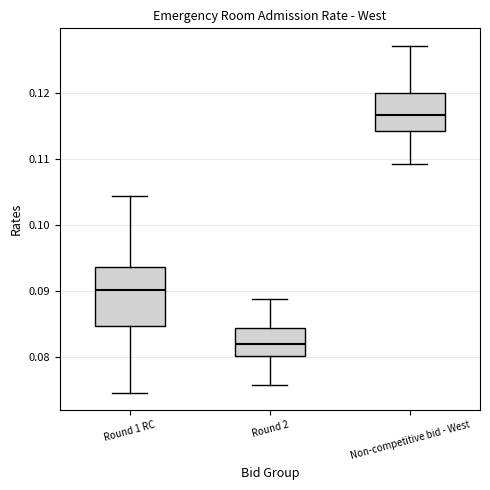

Comparing the boxes themselves (not the whiskers), which one is the tallest?

Round 1 RC